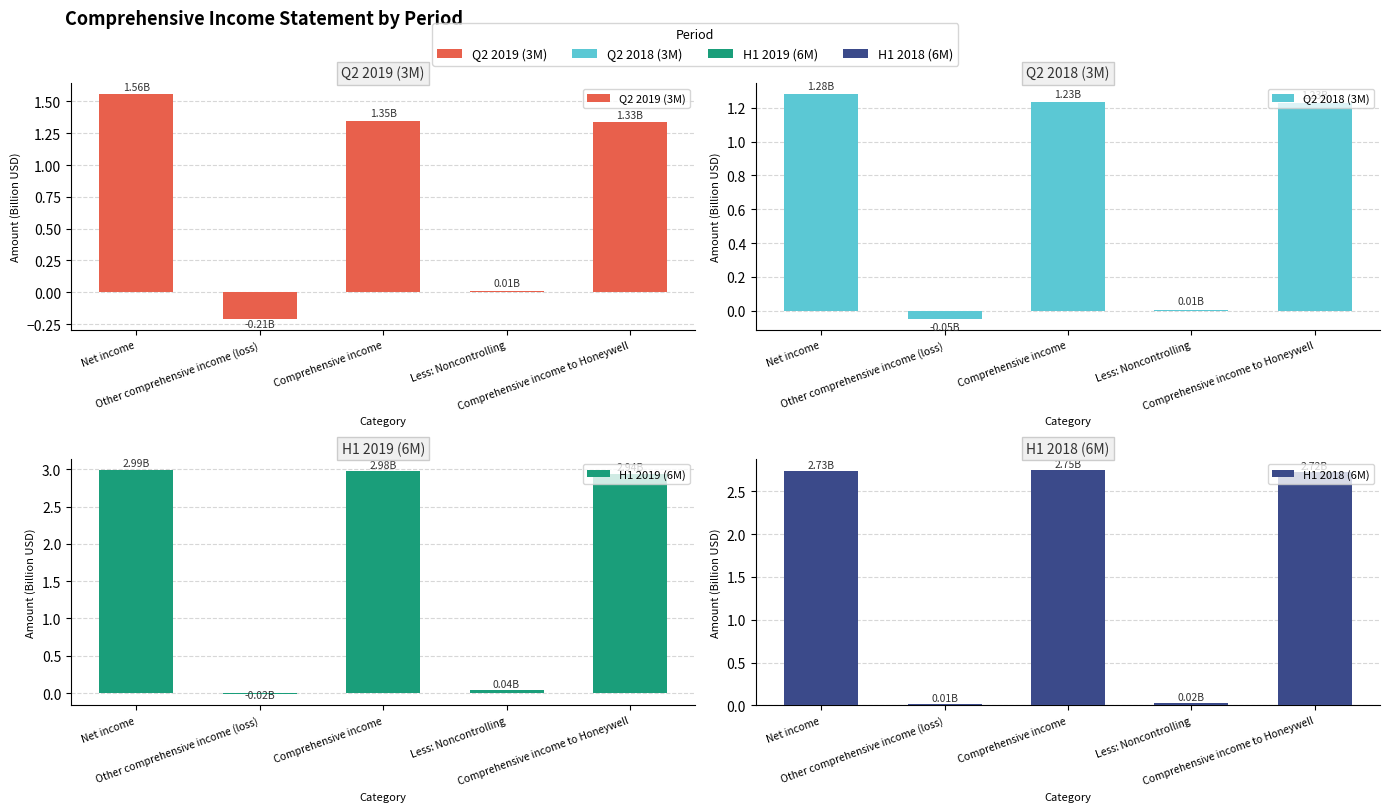

Between Net income and Comprehensive income, which is larger?

Net income